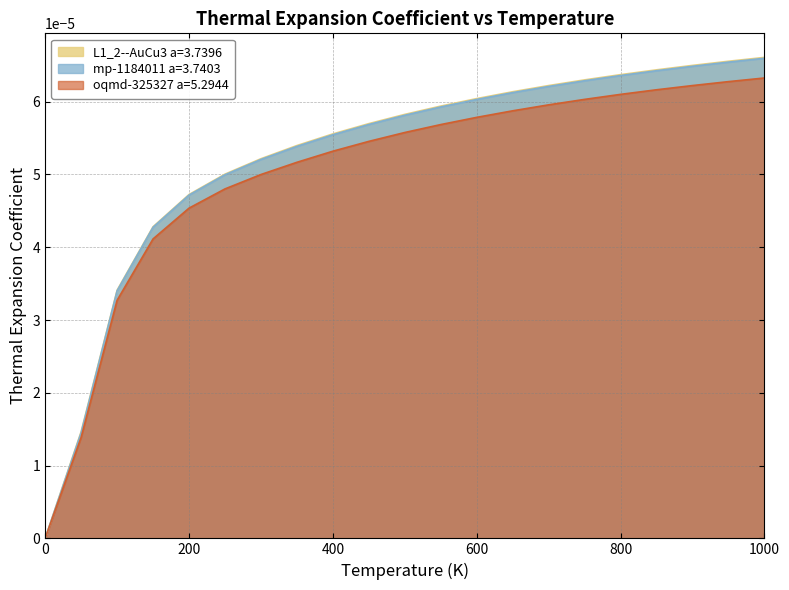

True or false: L1_2--AuCu3 a=3.7396 has a value of 0.0 at 150.0.

False